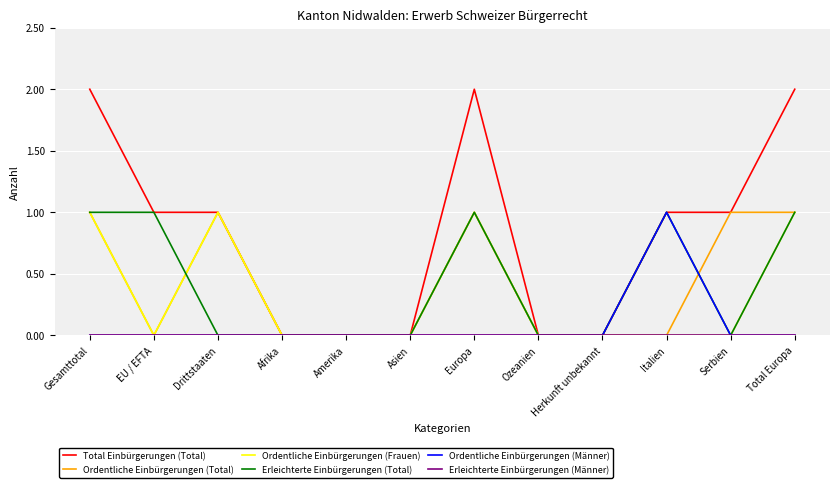

What position from the right is Serbien?

2